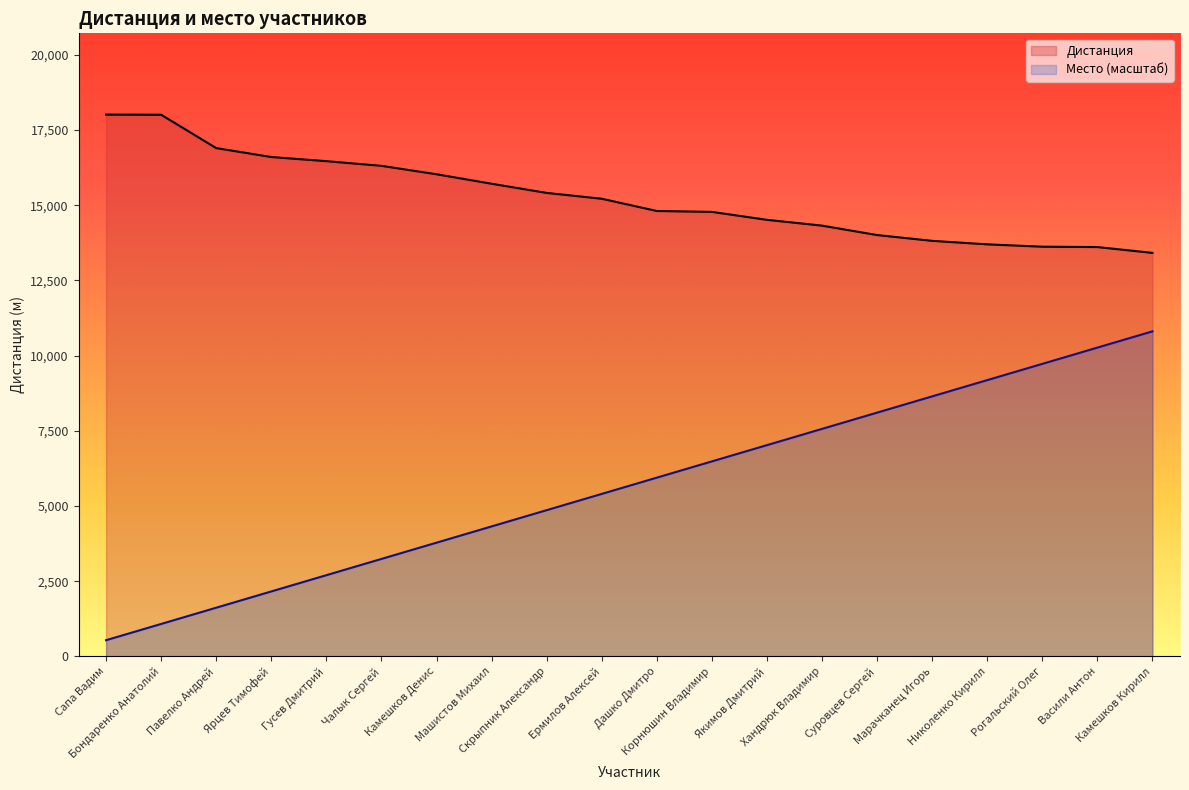

Which series has the largest total across all categories?

Дистанция